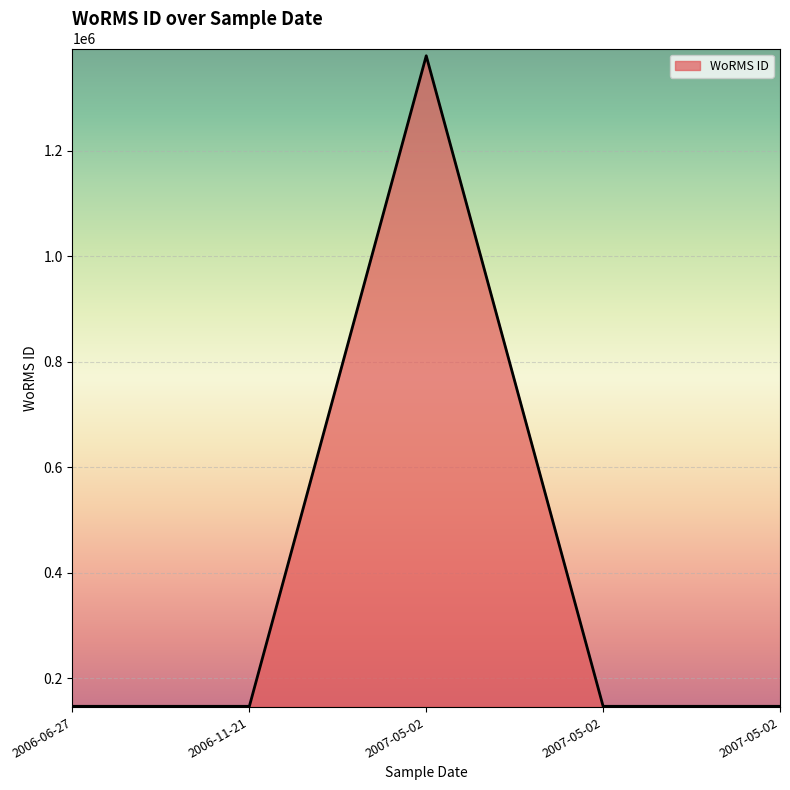

True or false: there are more than 0 points higher than both neighbors.

True